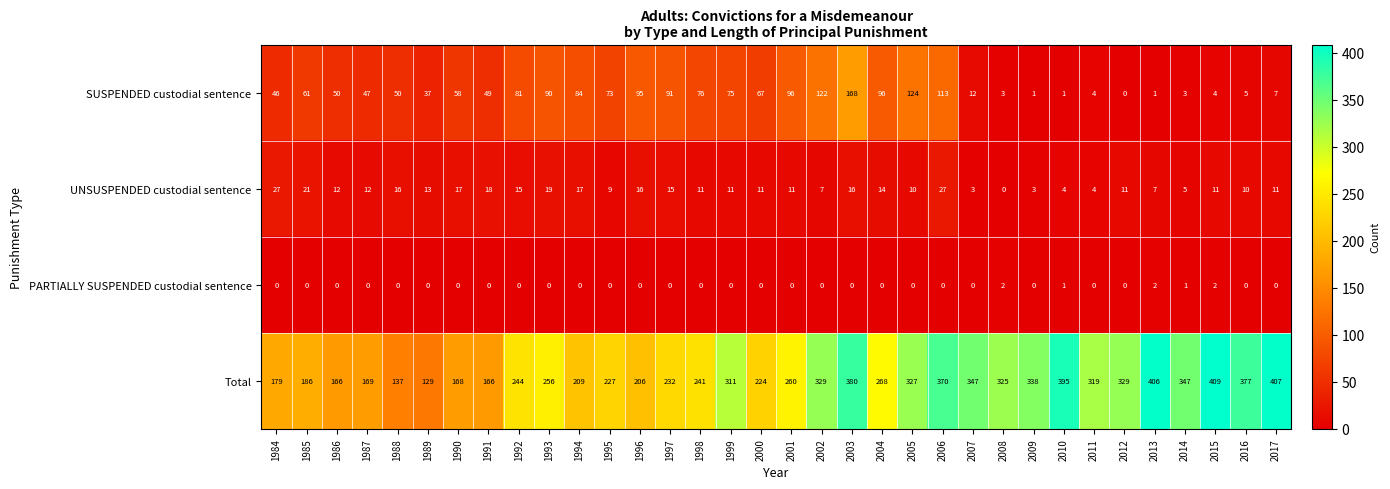

What is the greatest value displayed?

409